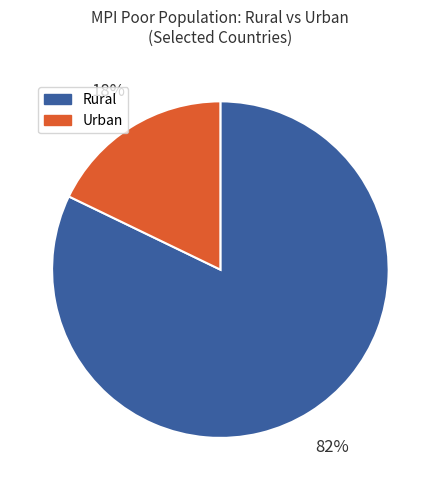

Is the sum of Rural and Urban greater than half?

Yes